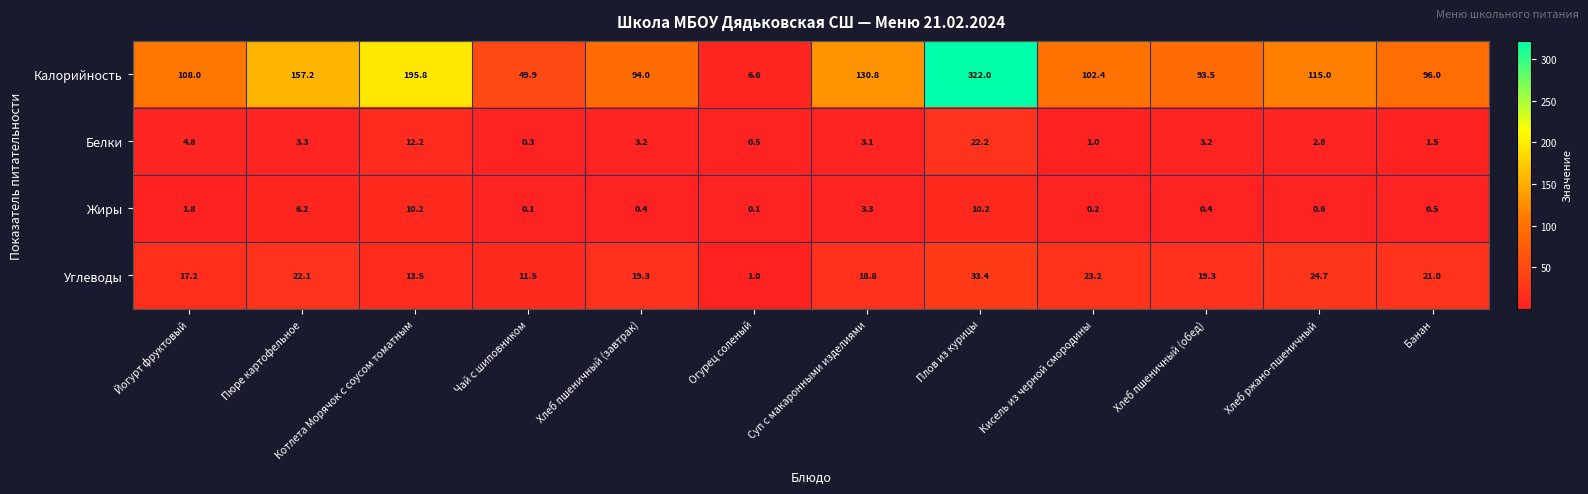

At which category is the sum across all series the highest?

Плов из курицы